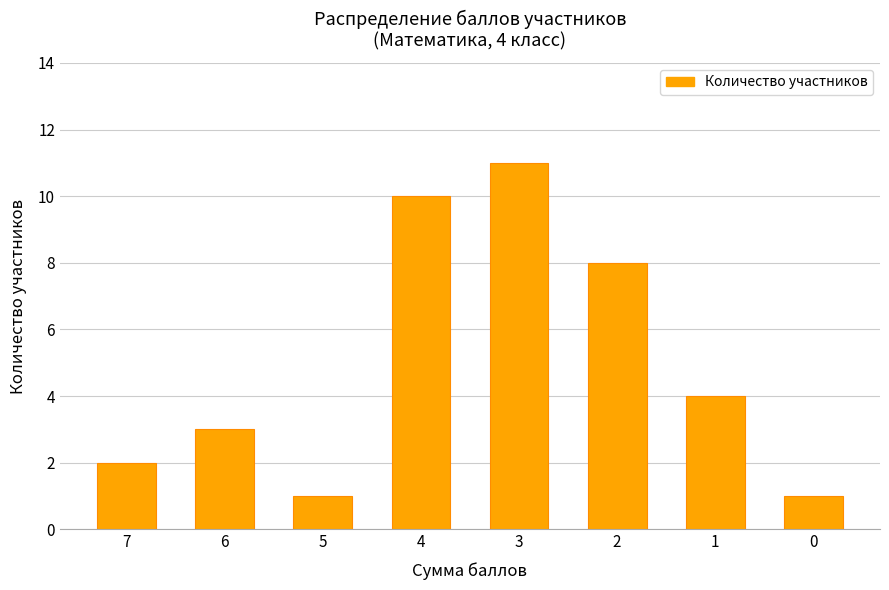

Count the values in the range 2 to 10.

5